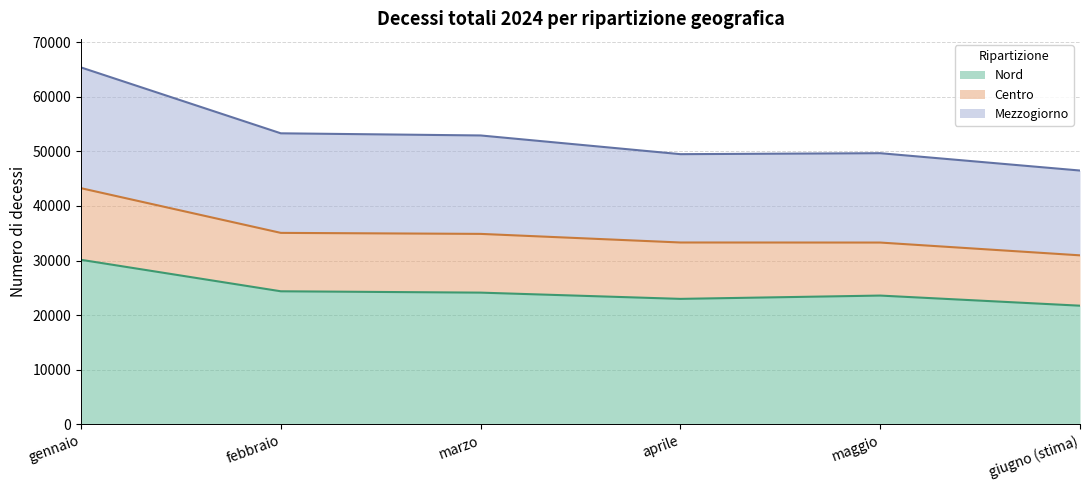

True or false: Nord and Mezzogiorno cross at least once.

False